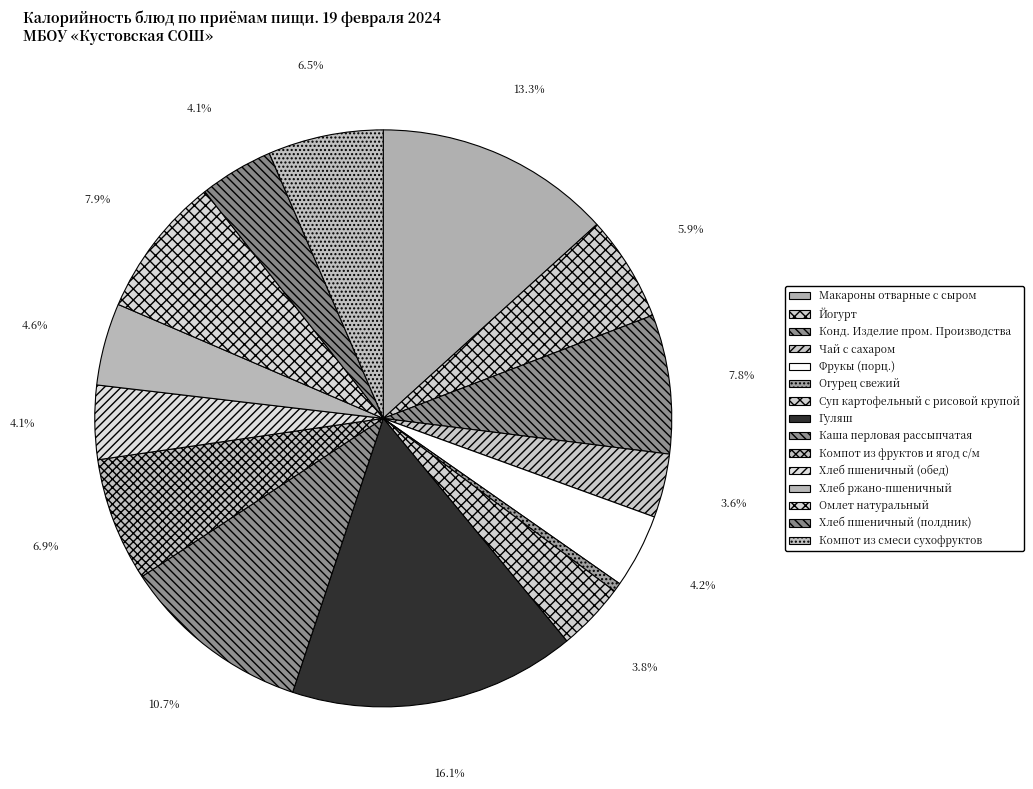

The Хлеб ржано-пшеничный slice represents 1% of the pie. True or false?

False